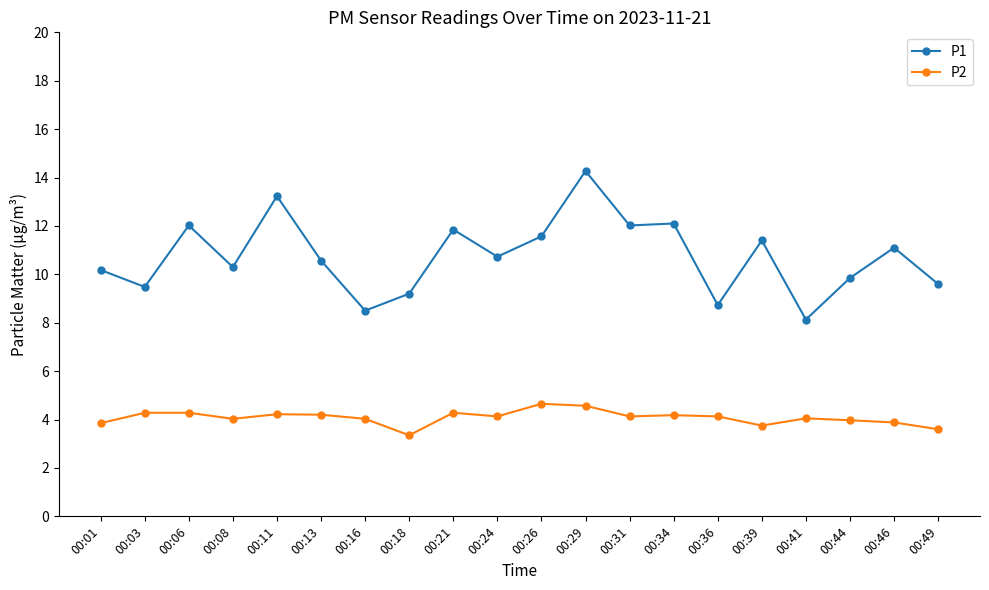

What are all the series names shown in the legend?

P1, P2